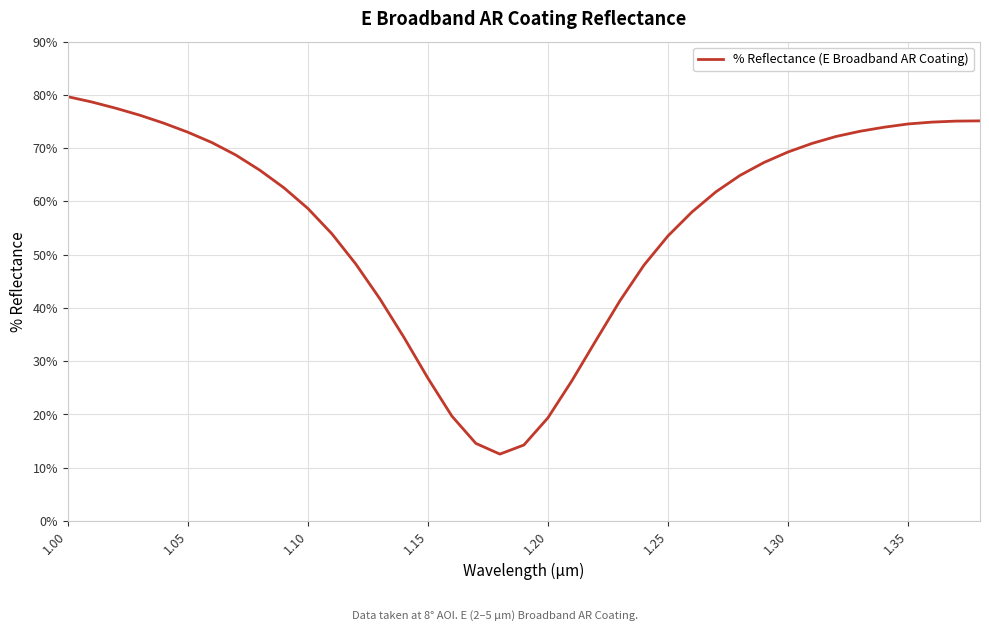

What is the maximum value shown in the chart?

79.7